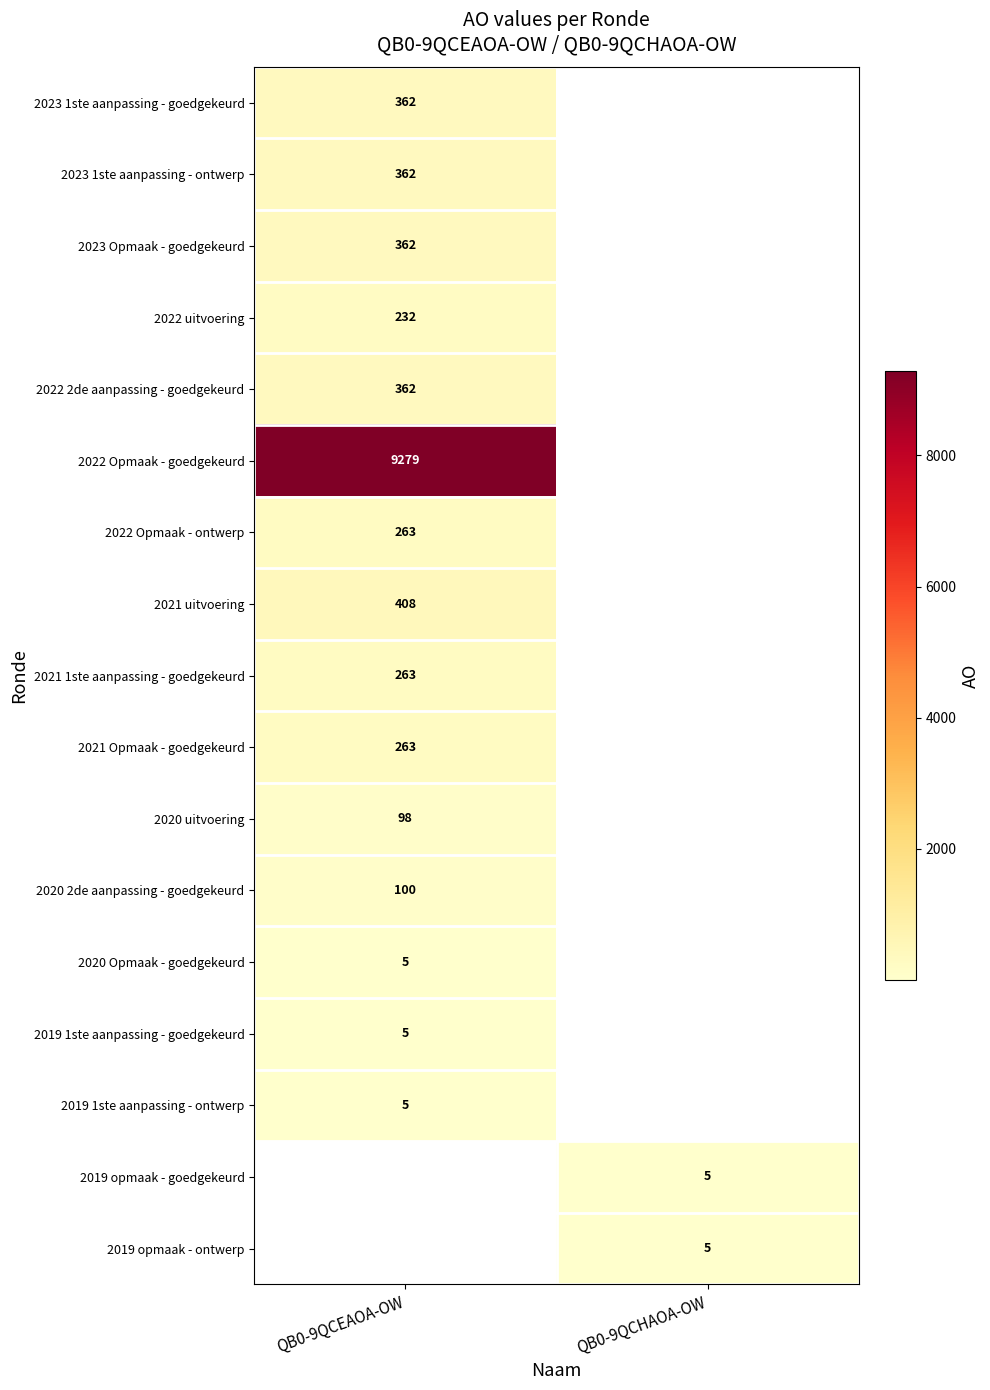

Is it true that 2023 Opmaak - goedgekeurd equals 577 at QB0-9QCEAOA-OW?

False